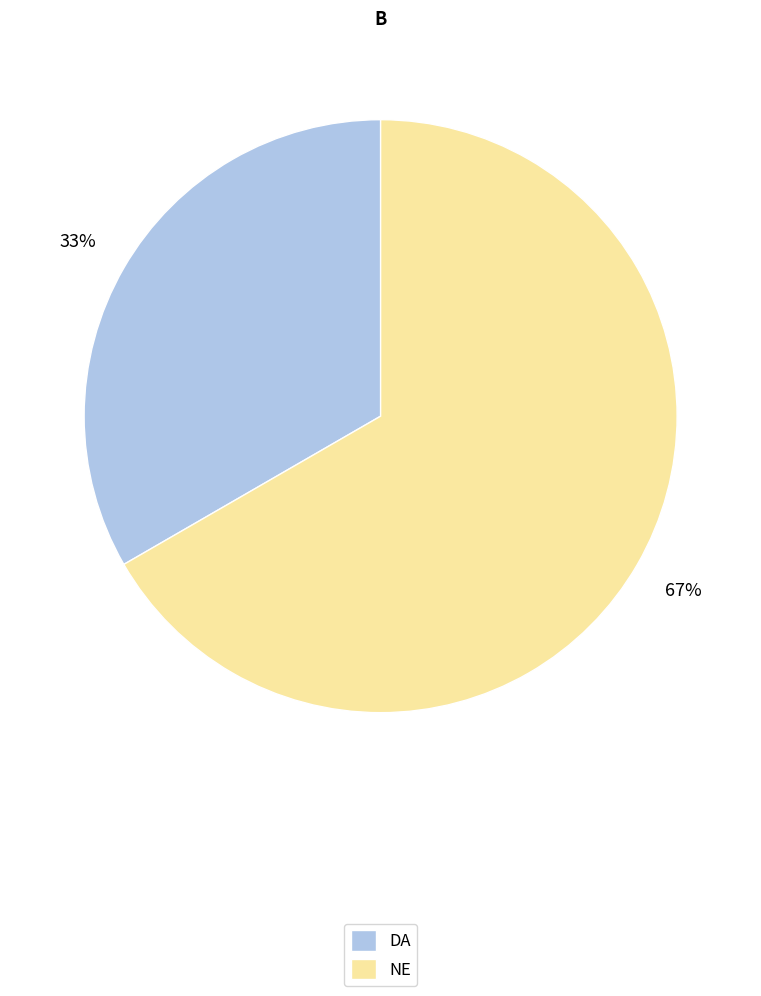

Do NE and DA together represent more than half of the pie?

Yes